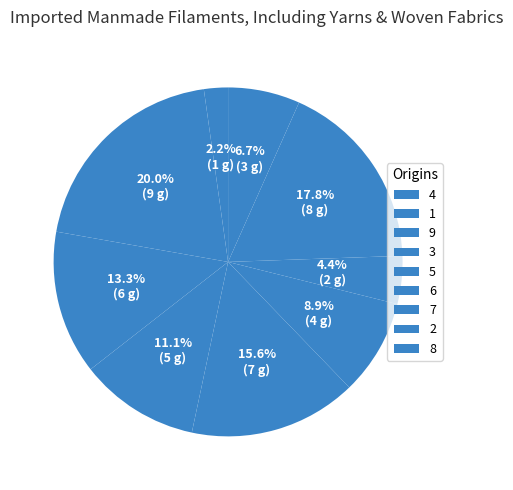

True or false: 6 accounts for 9% of the total.

True